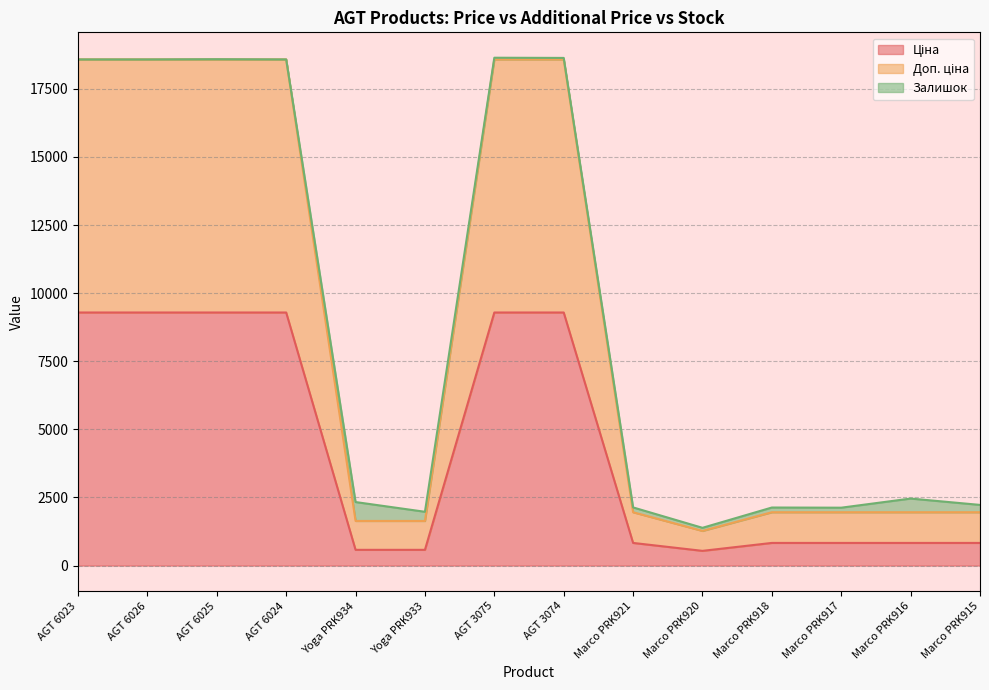

True or false: Доп. ціна has more than 2 points higher than both neighbors.

False